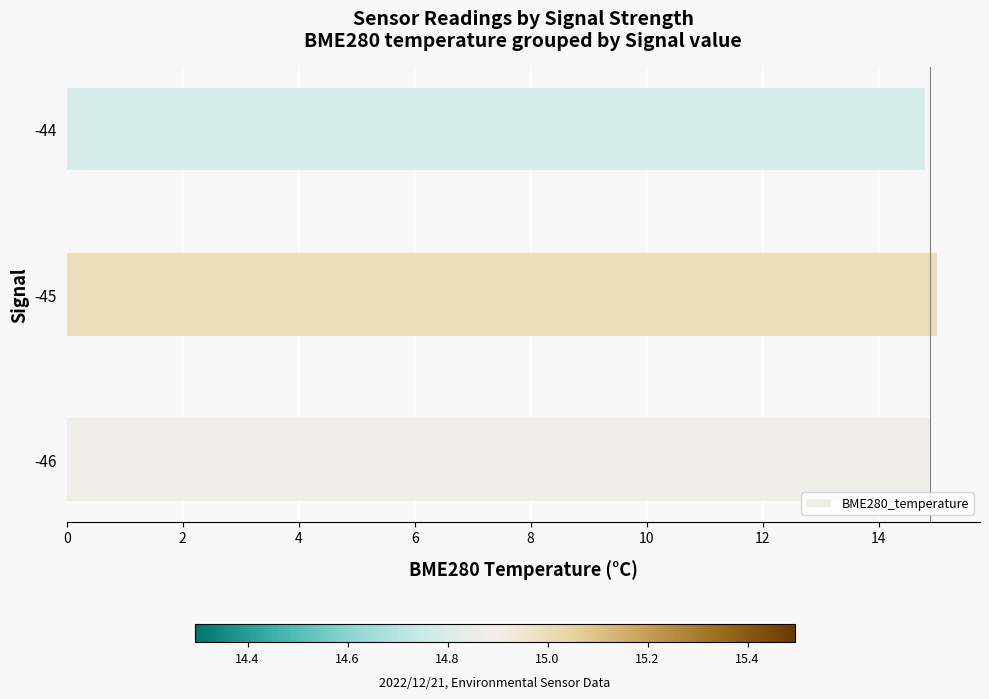

Are the bars grouped side by side (vs. stacked)?

No